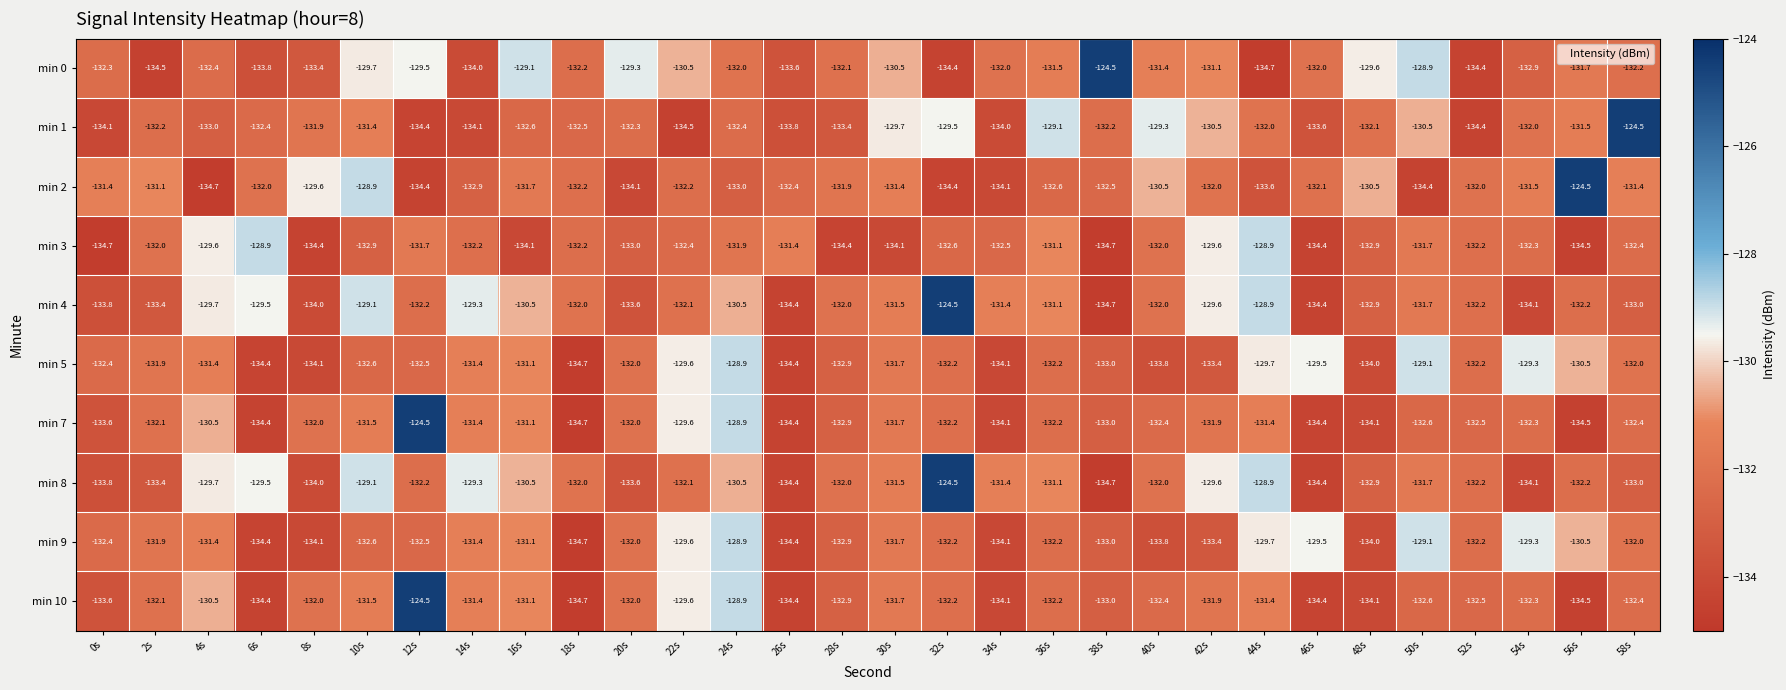

Where is min 5 nearest to the value -131?

16s